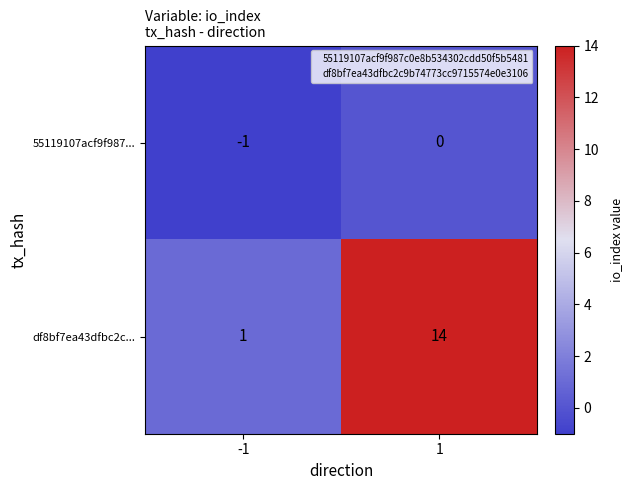

What is the average value of the df8bf7ea43dfbc2c... series?

8